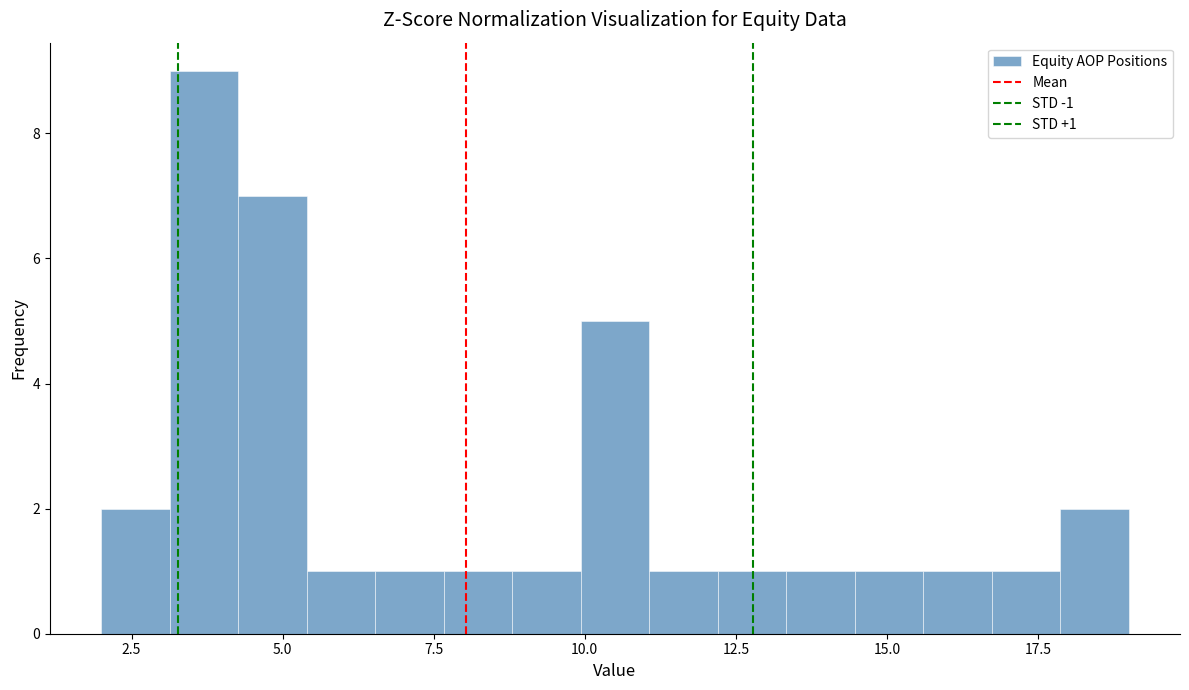

Around what value on the x-axis is the tallest bar? Give the approximate position of its centre, as read against the axis.

3.5